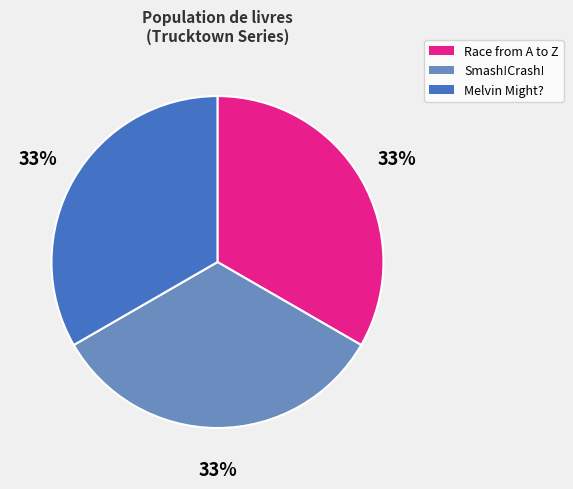

Approximately how many times larger is the value at Race from A to Z compared to Melvin Might??

1.0